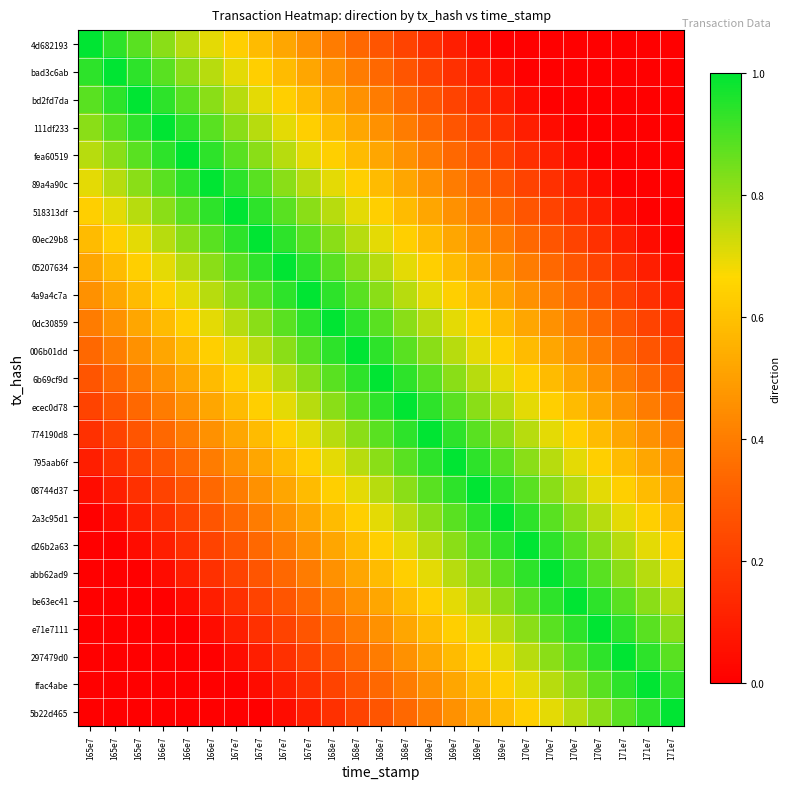

What is the difference between the highest and lowest values at 166e7?

1.0